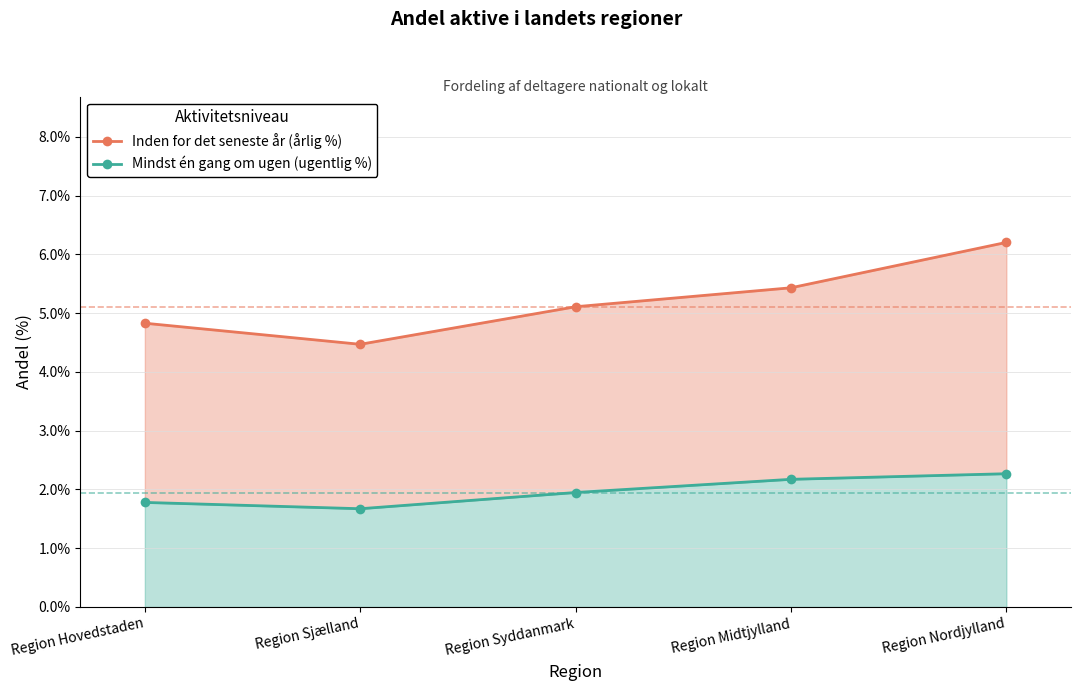

At which category is the sum across all series the highest?

Region Nordjylland